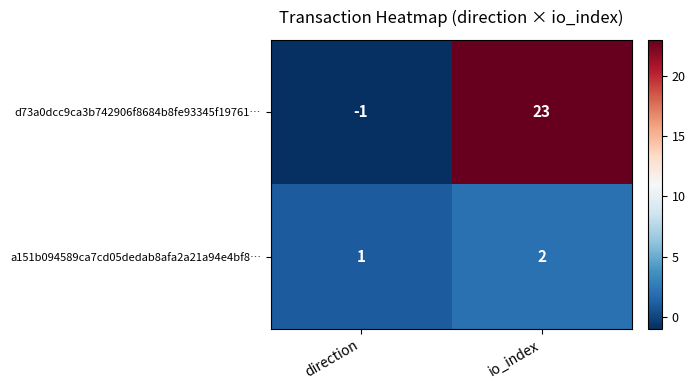

What is the difference between the maximum and minimum values in the d73a0dcc9ca3b742906f8684b8fe93345f19761… series?

24